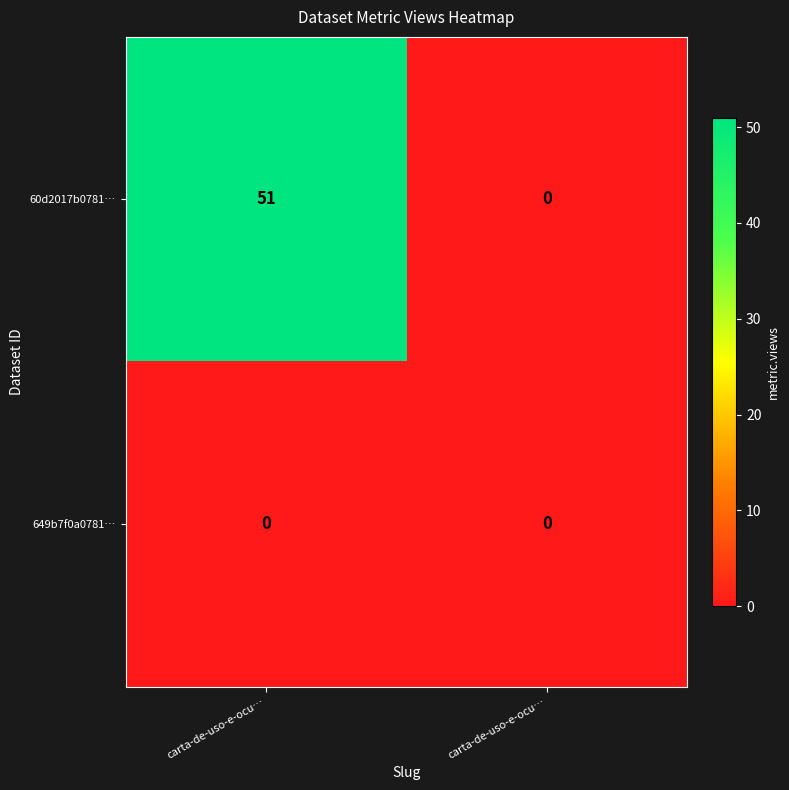

How many distinct data groups are displayed?

2